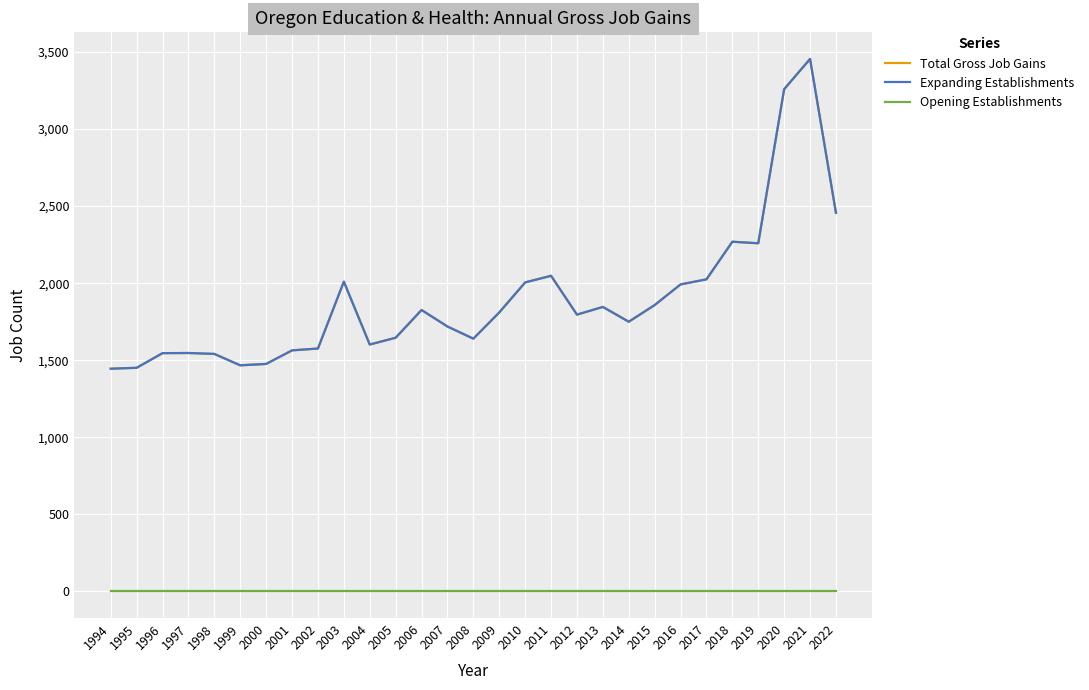

Does the chart display data point markers on the line(s)?

No